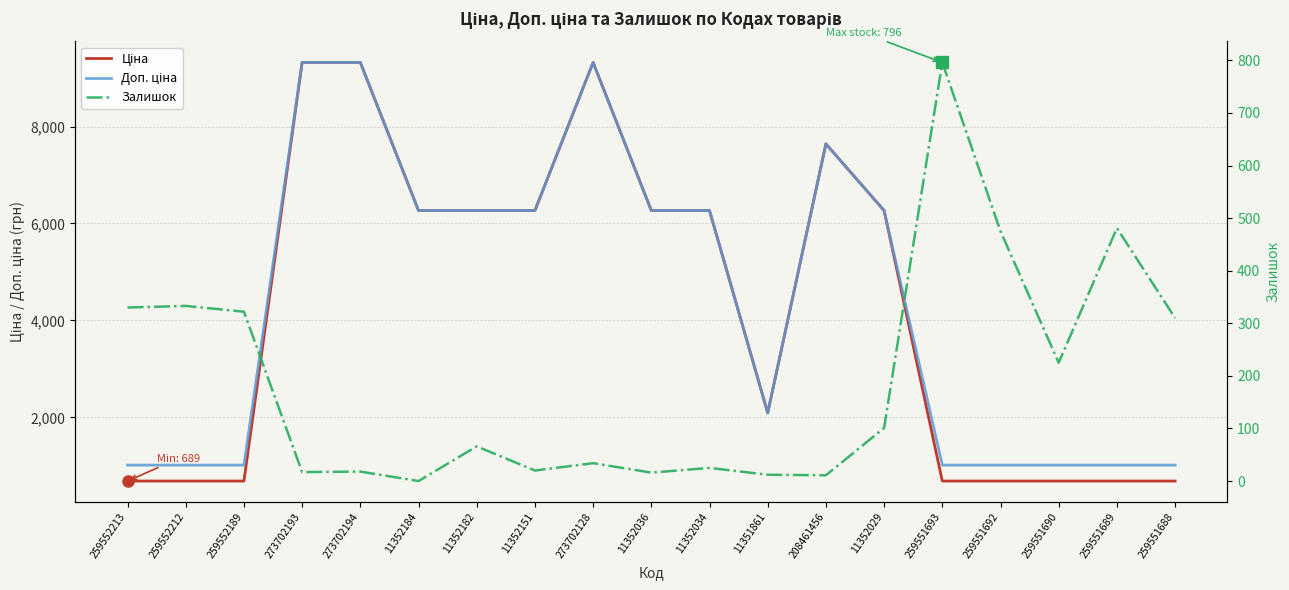

At which label does Залишок reach its peak?

259551693